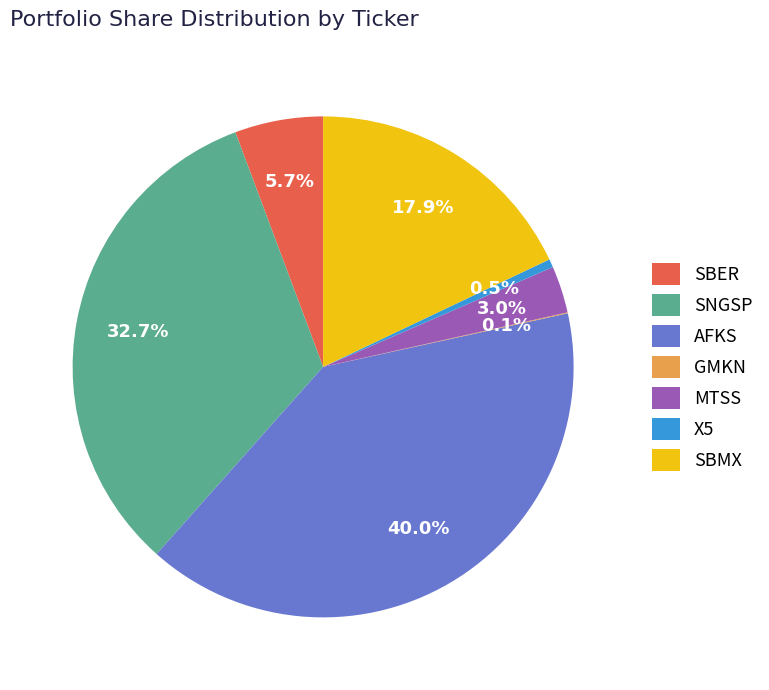

What percentage is NOT represented by SNGSP?

67.3%